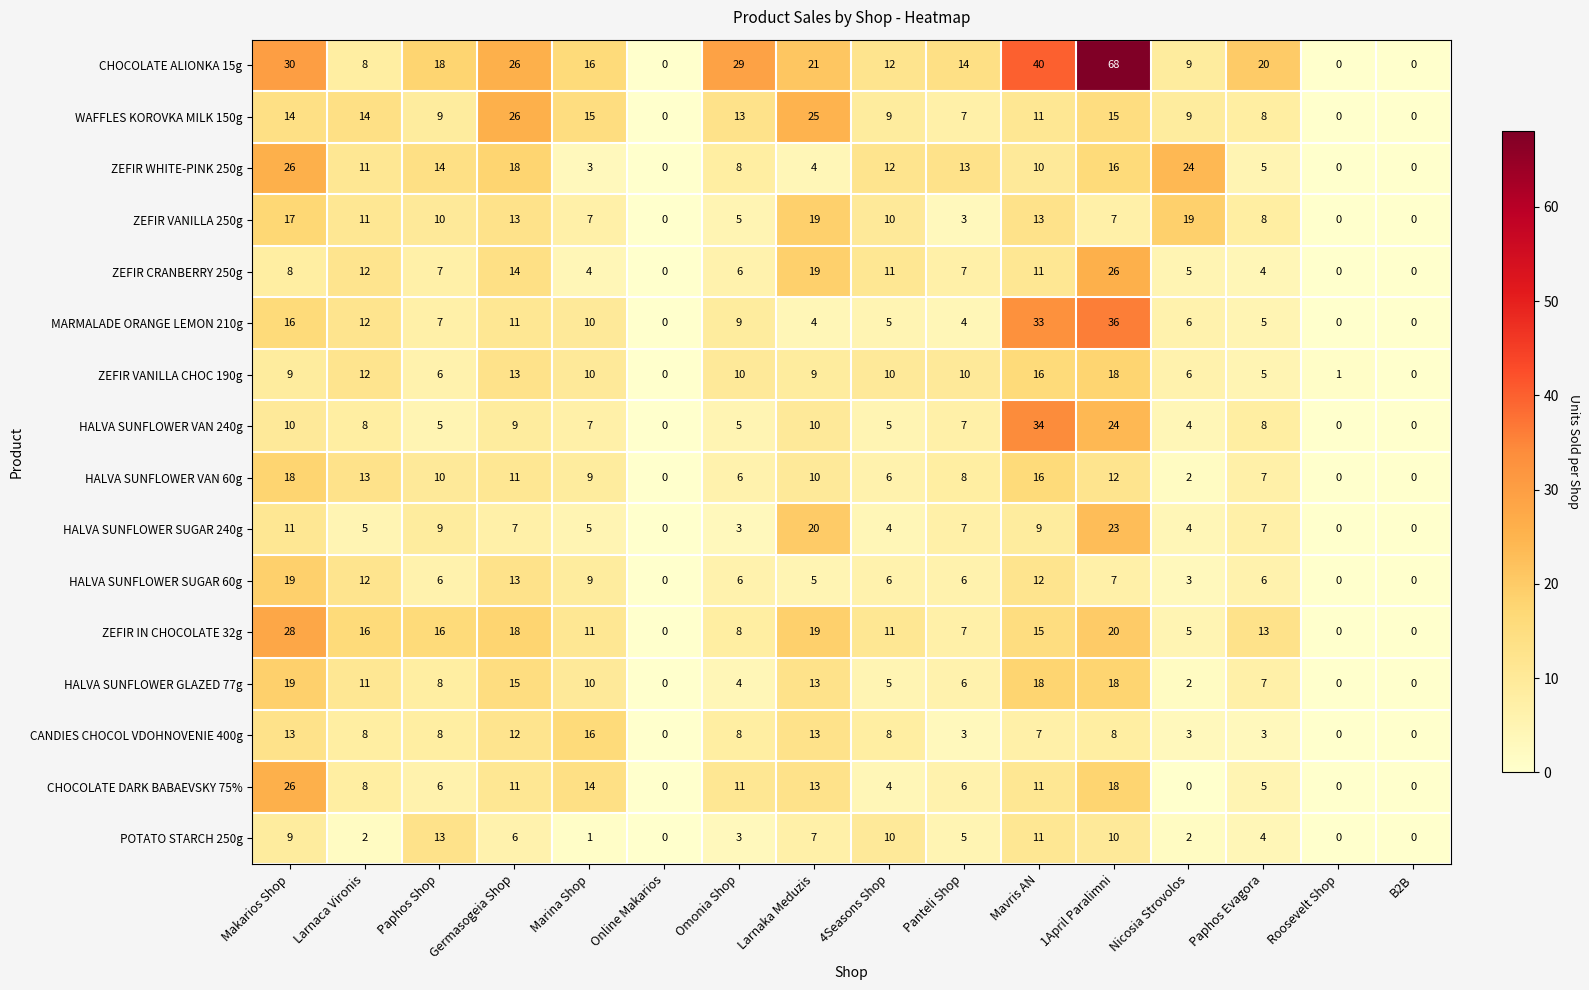

Between Paphos Shop and 4Seasons Shop, which series saw the biggest shift?

CHOCOLATE ALIONKA 15g